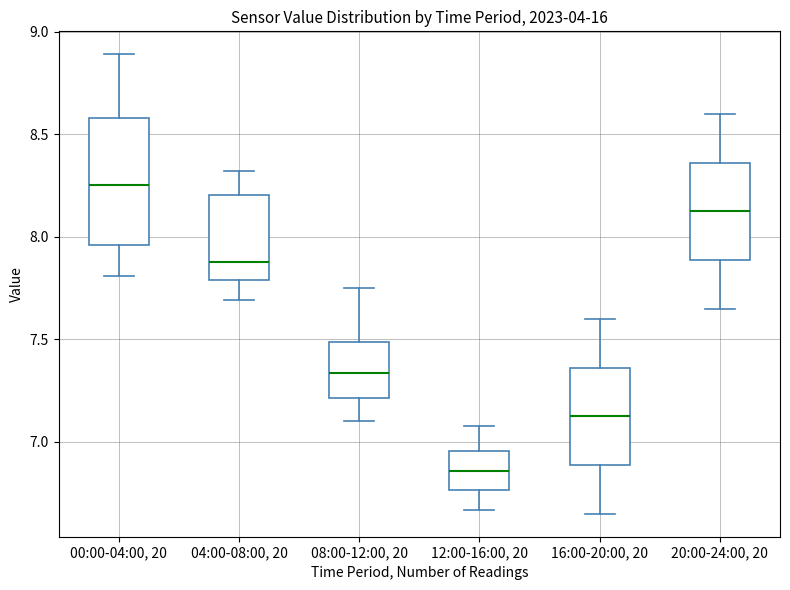

Where is the upper edge of the box for 08:00-12:00, 20 on the y-axis? The values are not printed on the chart, so give them approximately, as read against the axis.

7.50